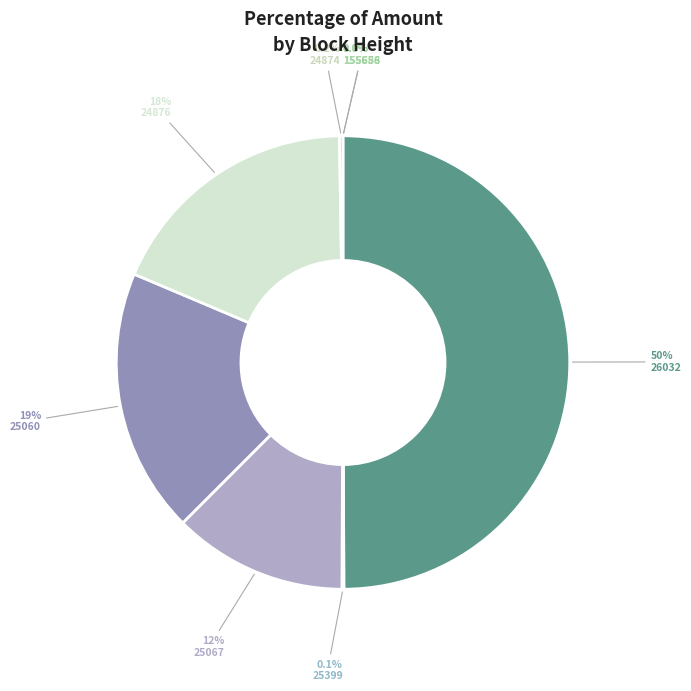

How many slices are in this pie chart?

8